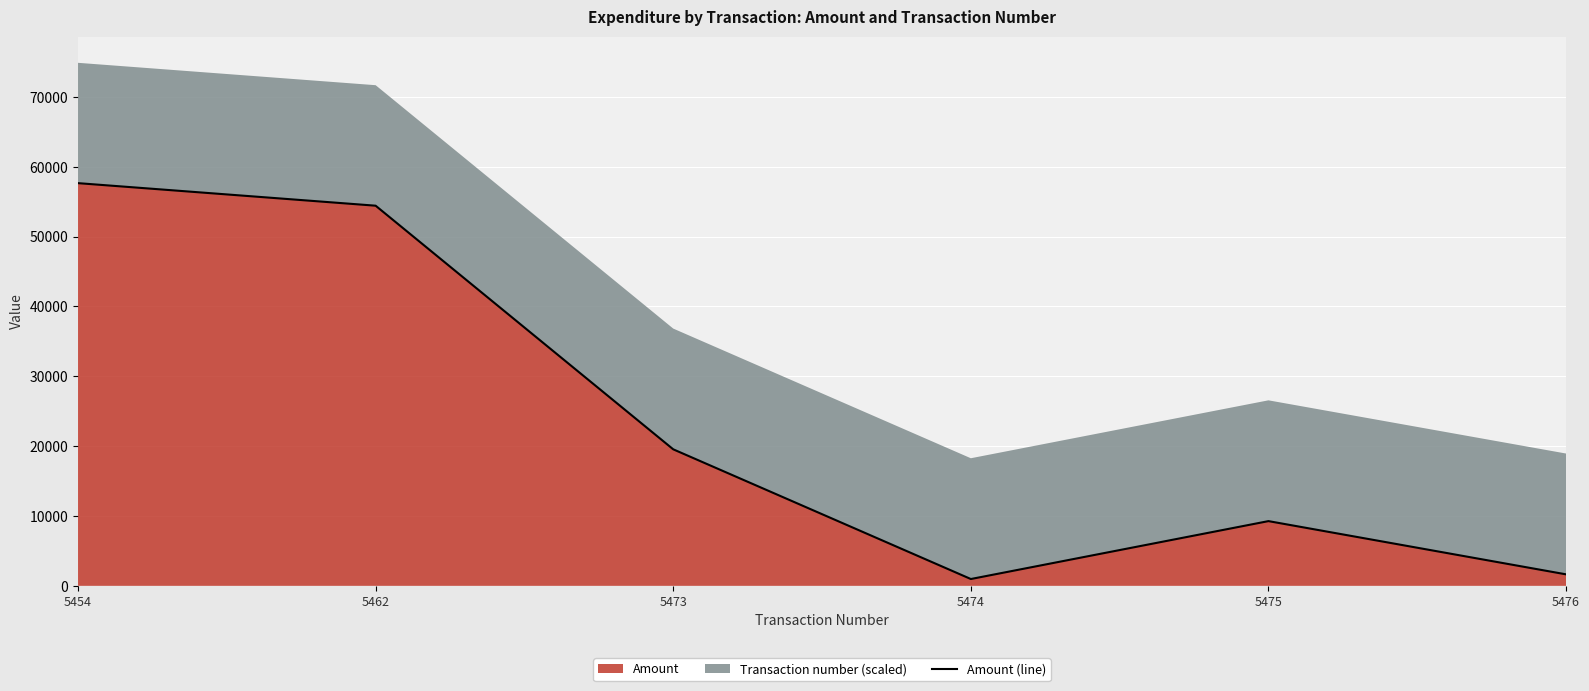

True or false: there are more than 1 points higher than both neighbors.

False